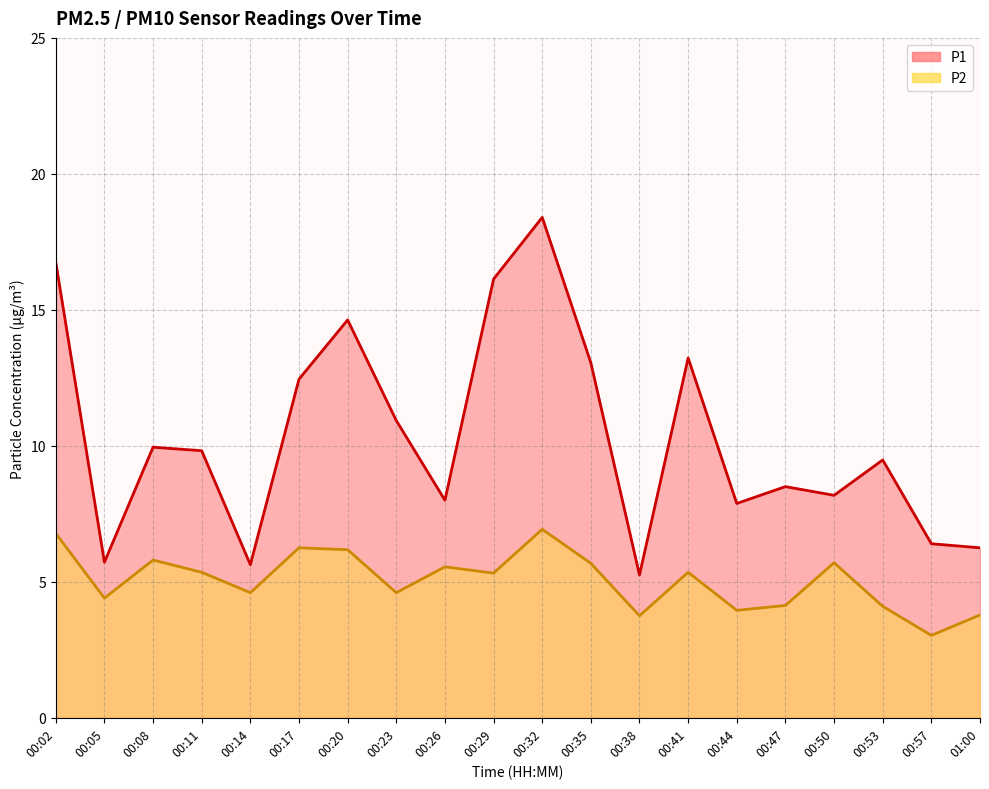

At which category is the sum across all series the highest?

00:32